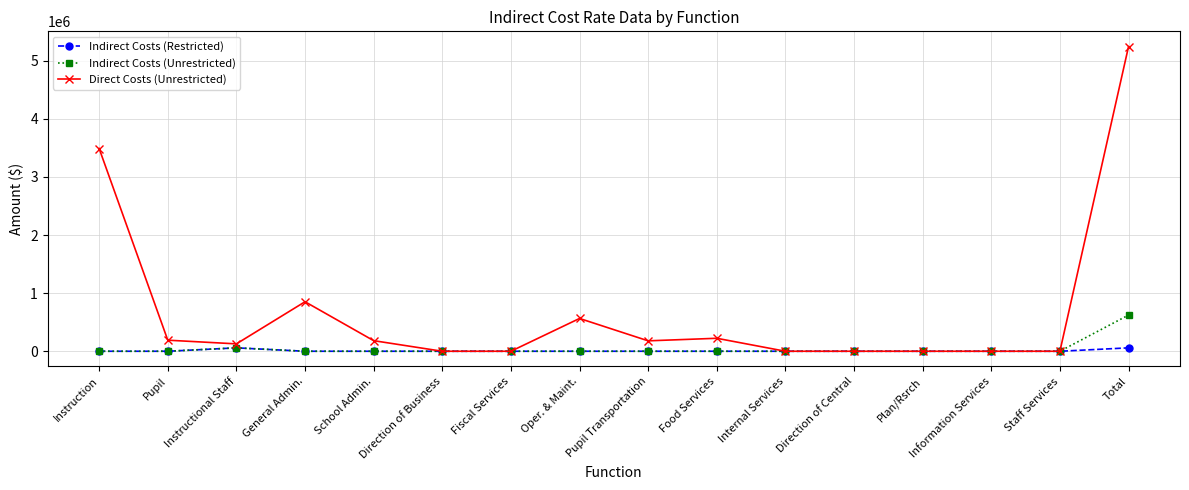

What is the difference between the highest and lowest values at Pupil?

190553